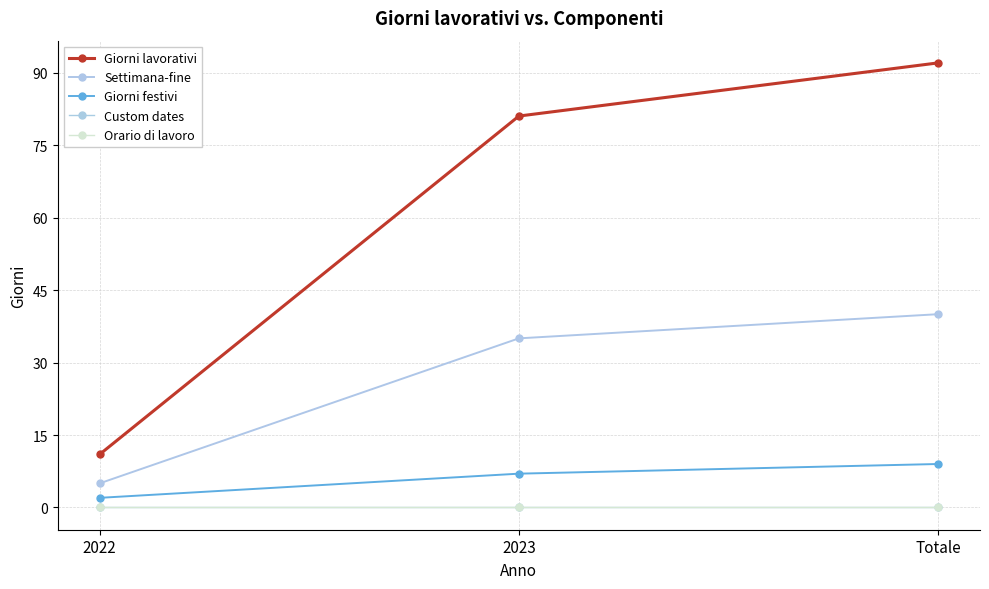

Does the chart have visible grid lines?

Yes